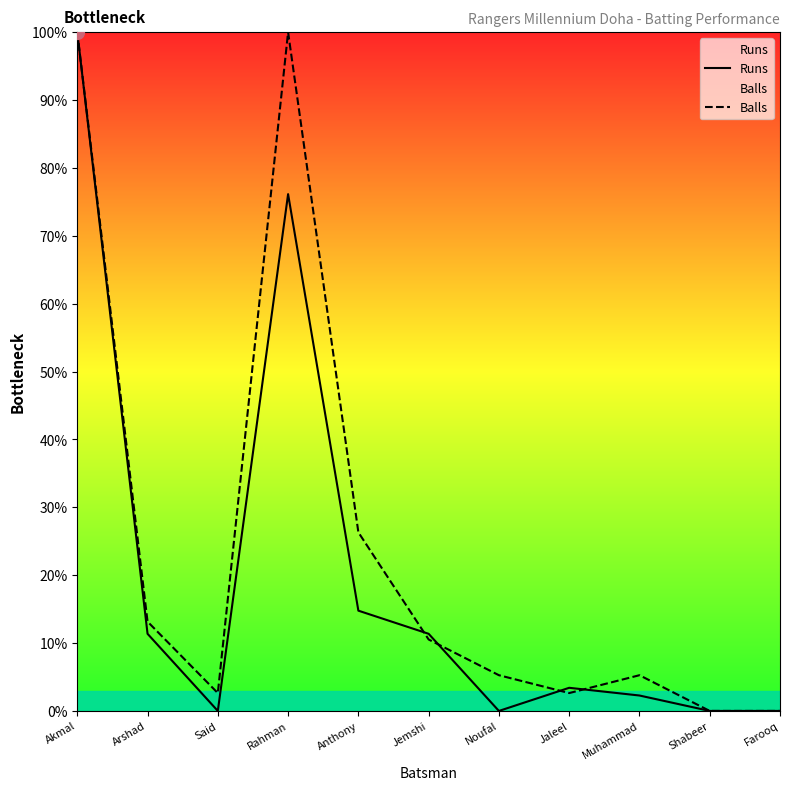

What is the spread (max minus min) of values at Noufal?

5.3